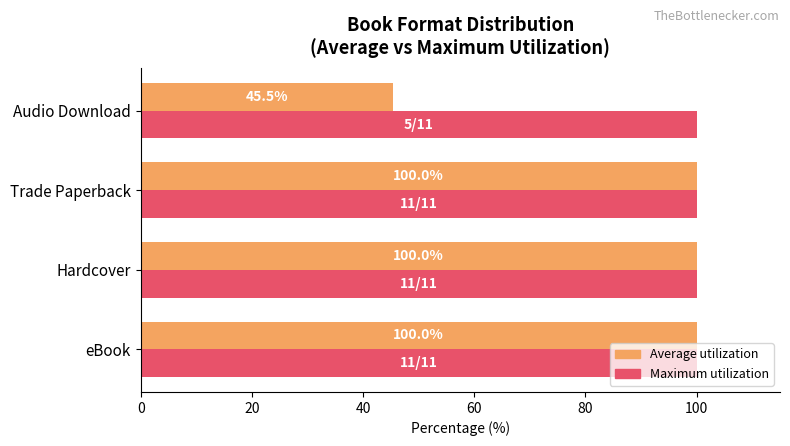

The value of Maximum utilization at Trade Paperback is 146.2. True or false?

False